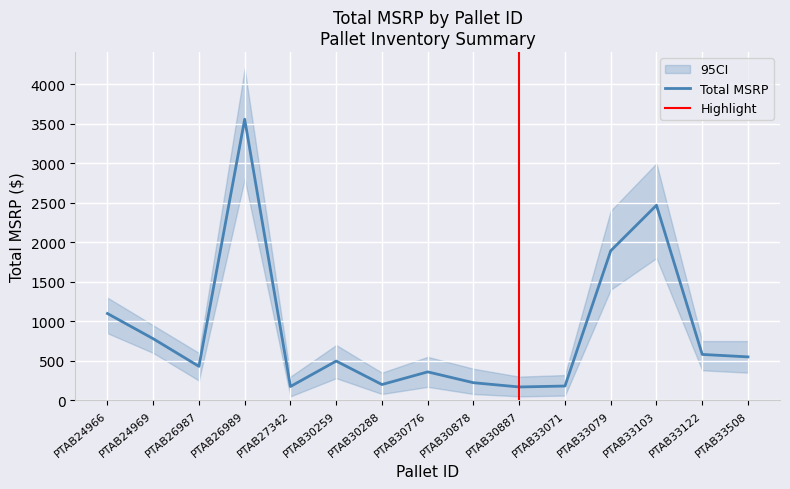

At which category does the data reach its first local valley?

PTAB26987